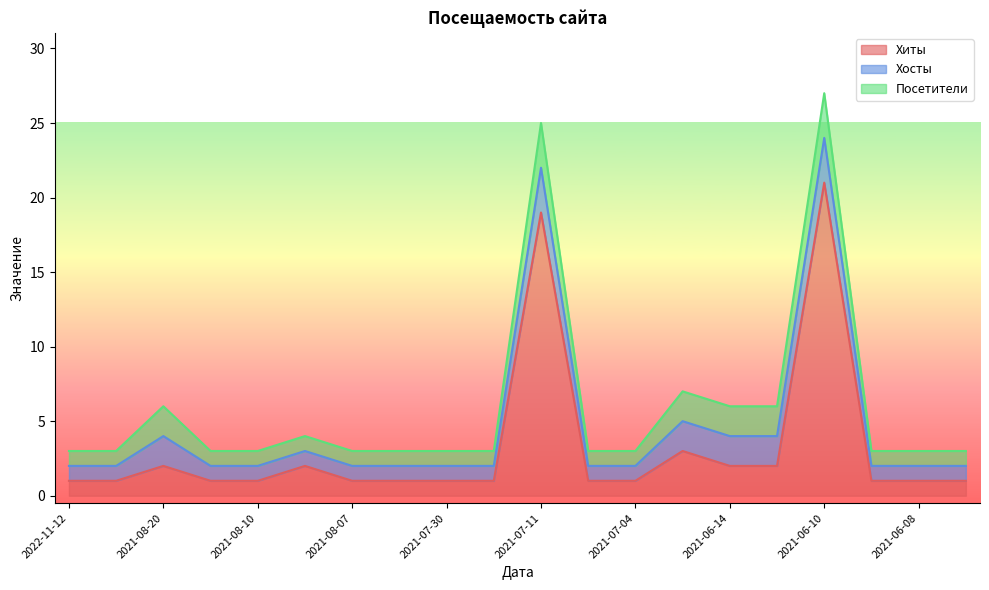

Between 2021-07-30 and 2021-06-07, which series saw the biggest shift?

Хиты